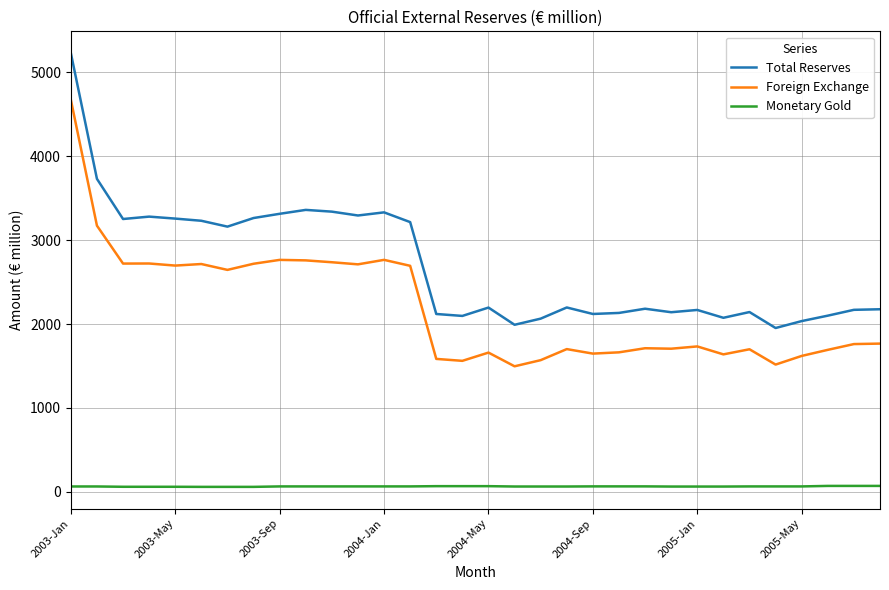

Which series has the largest total across all categories?

Total Reserves